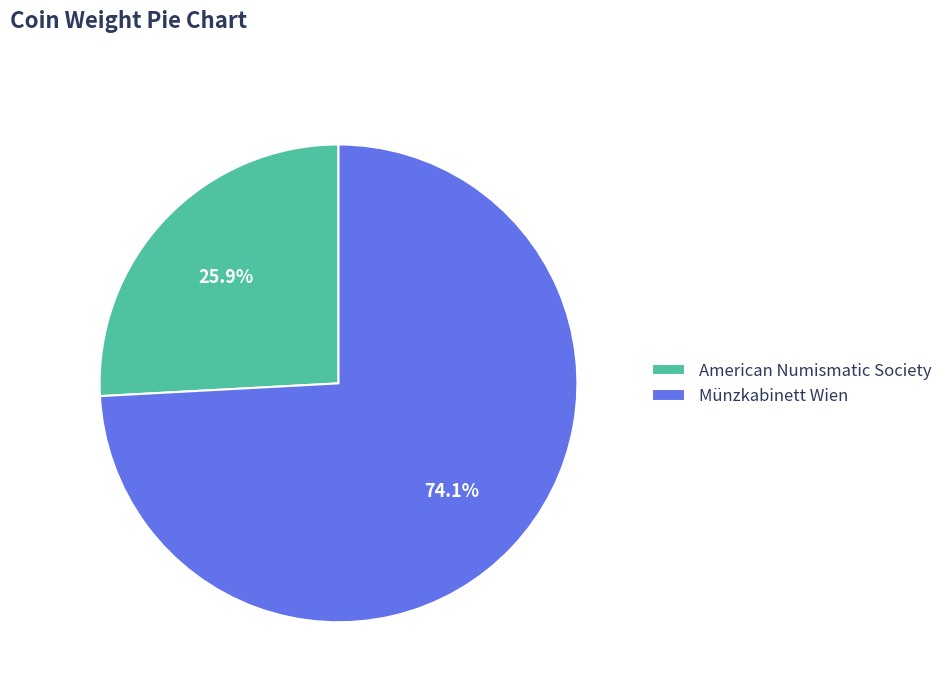

What percentage do Münzkabinett Wien and American Numismatic Society together represent?

100.0%